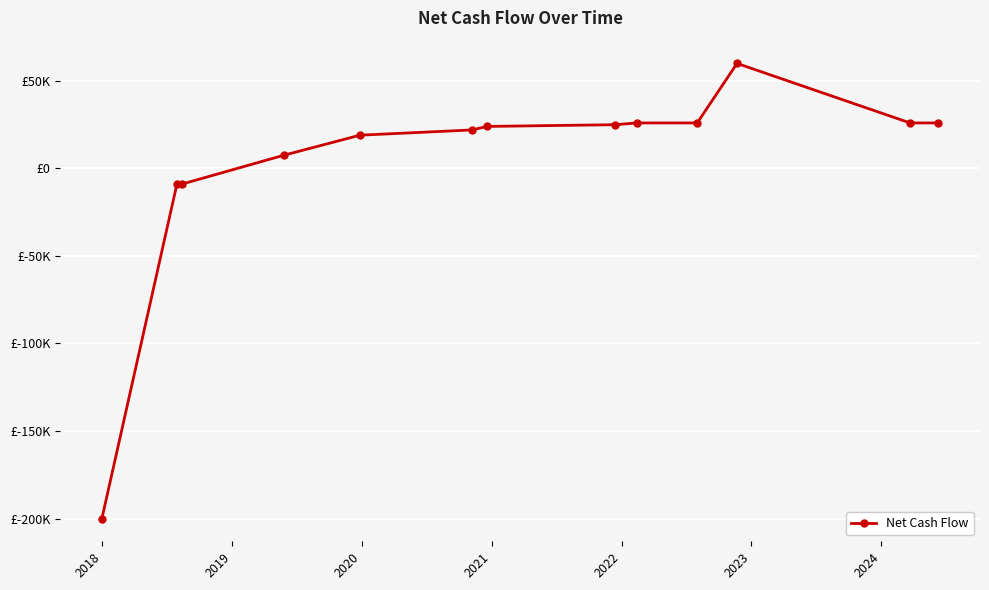

Does the chart have visible grid lines?

Yes